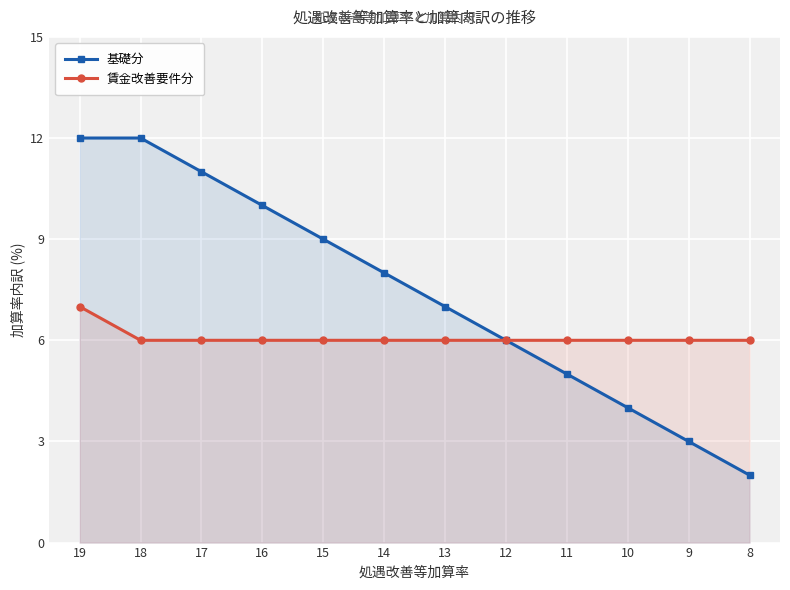

Which category has the highest value in the 基礎分 series?

19